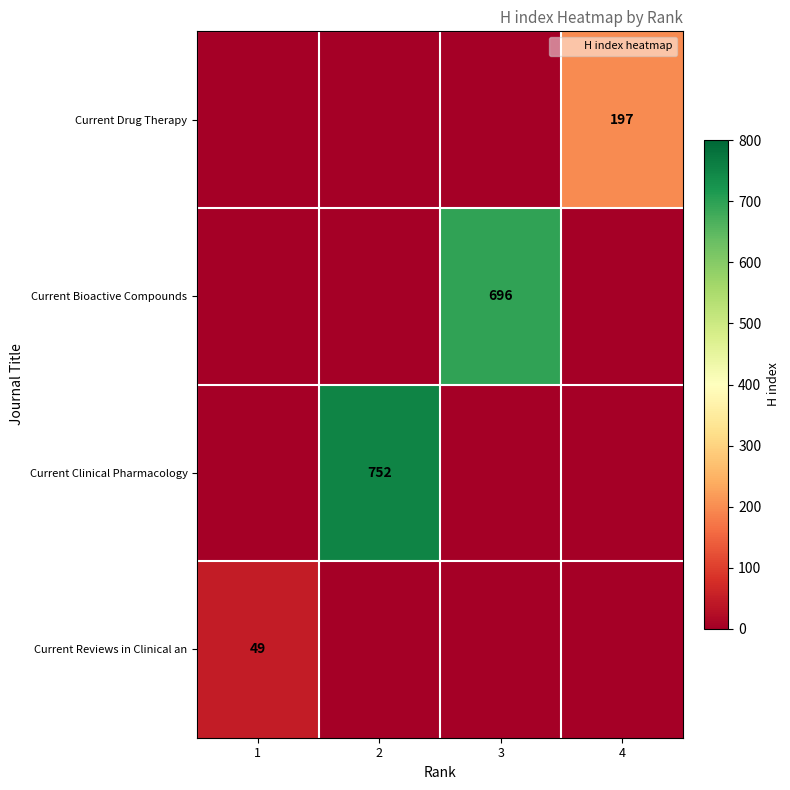

What is the average value of the Current Reviews in Clinical an series?

12